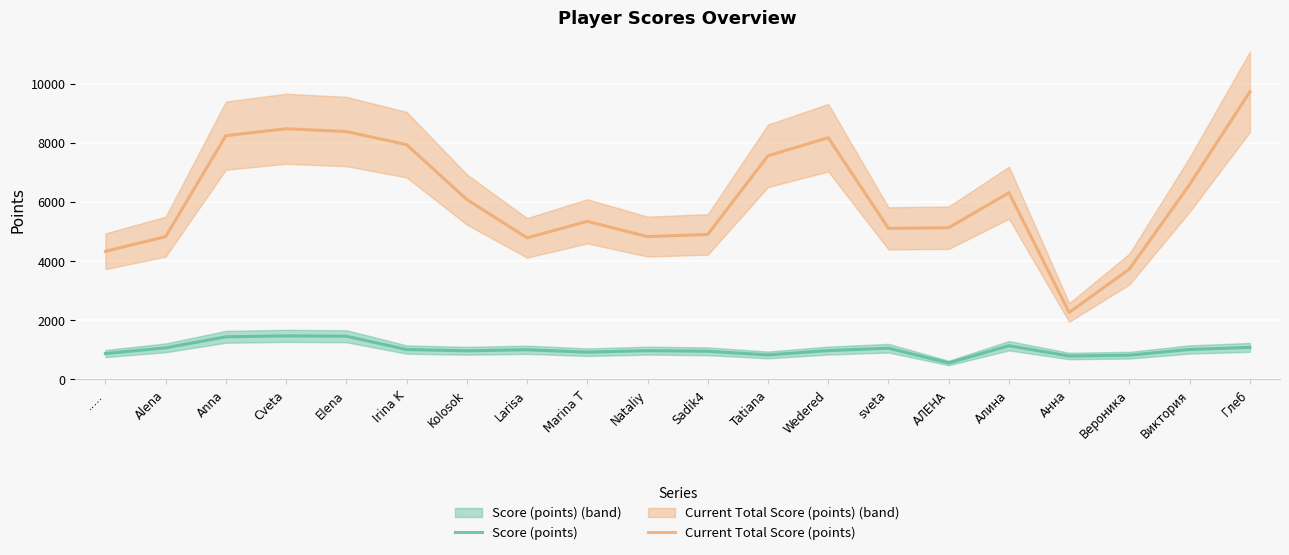

True or false: Current Total Score (points) and Score (points) cross at least once.

False